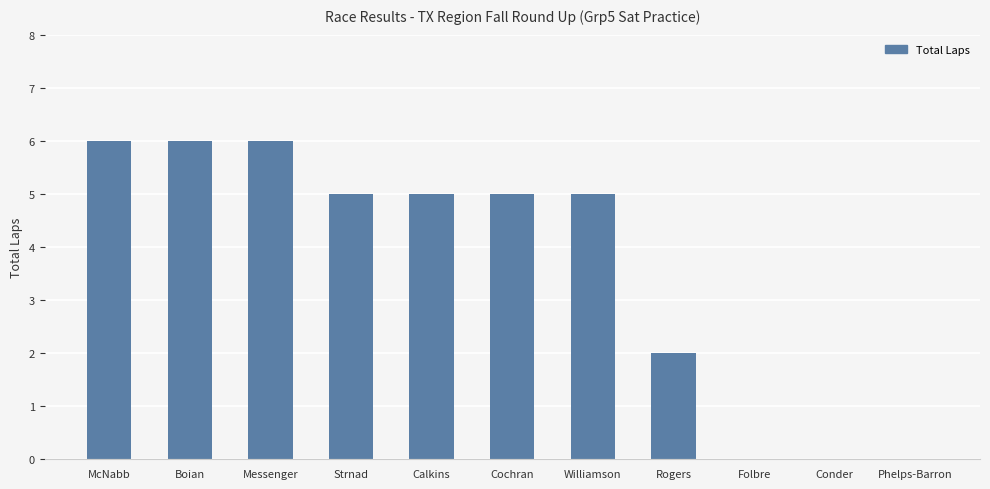

The value at Messenger is 9. True or false?

False